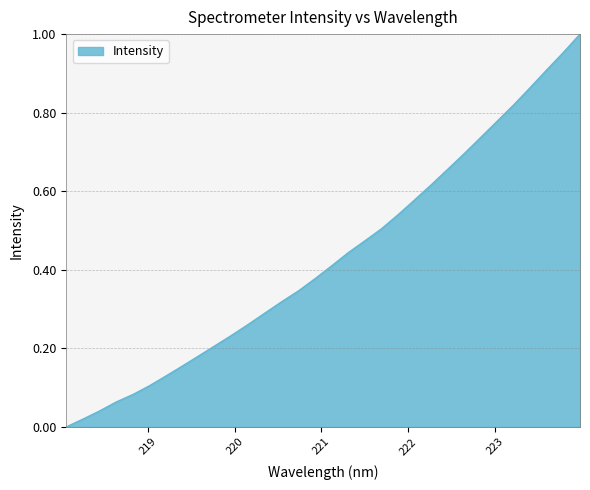

Reading right to left, what are all the values shown in this chart?

1.0	1.0	0.9	0.9	0.8	0.8	0.7	0.7	0.7	0.6	0.6	0.5	0.5	0.5	0.4	0.4	0.4	0.3	0.3	0.3	0.3	0.2	0.2	0.2	0.2	0.1	0.1	0.1	0.1	0.0	0.0	0.0